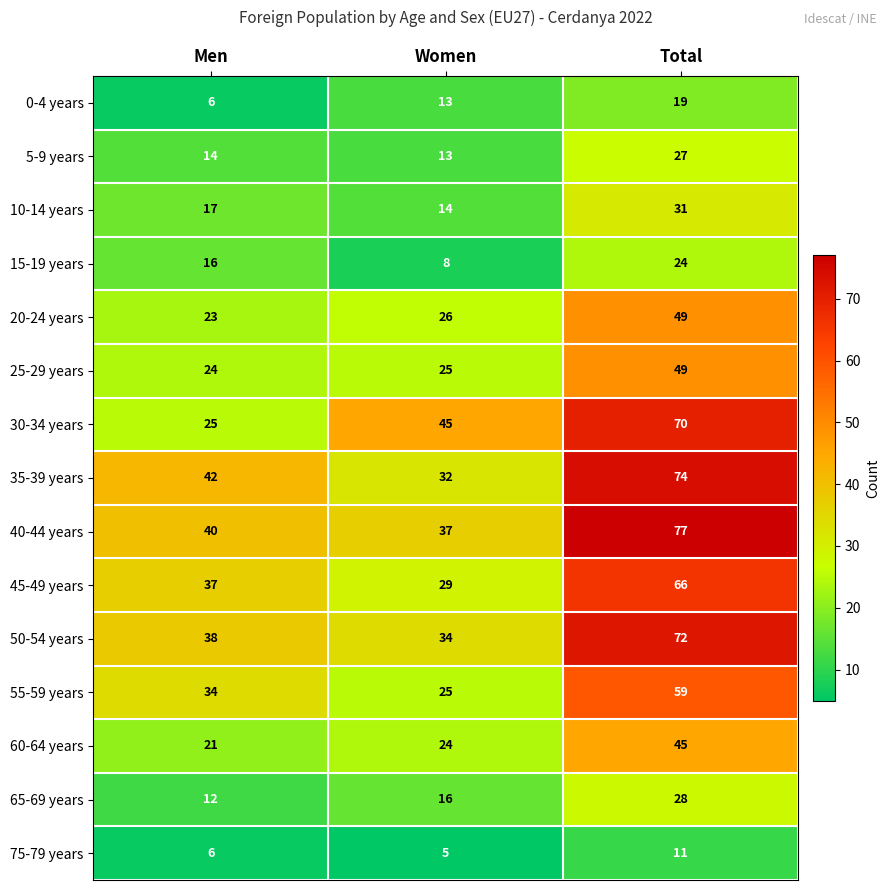

What is the difference between the maximum and minimum values in the 40-44 years series?

40